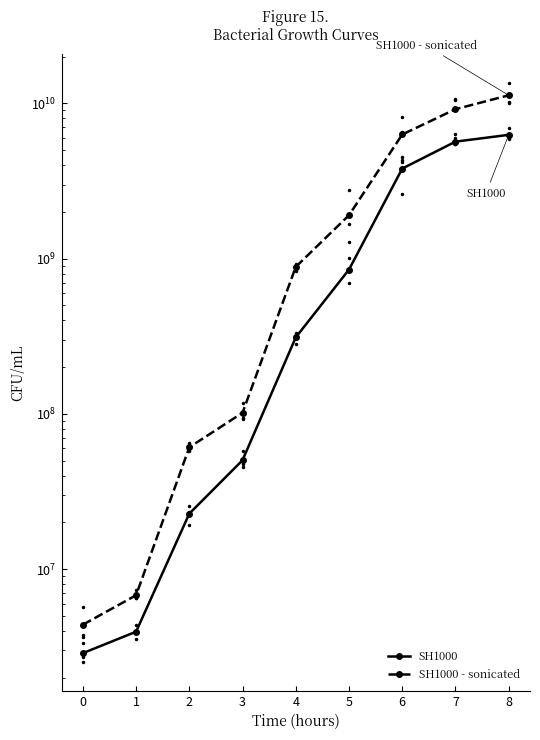

What is the spread (max minus min) of values at 0?

1511111.3